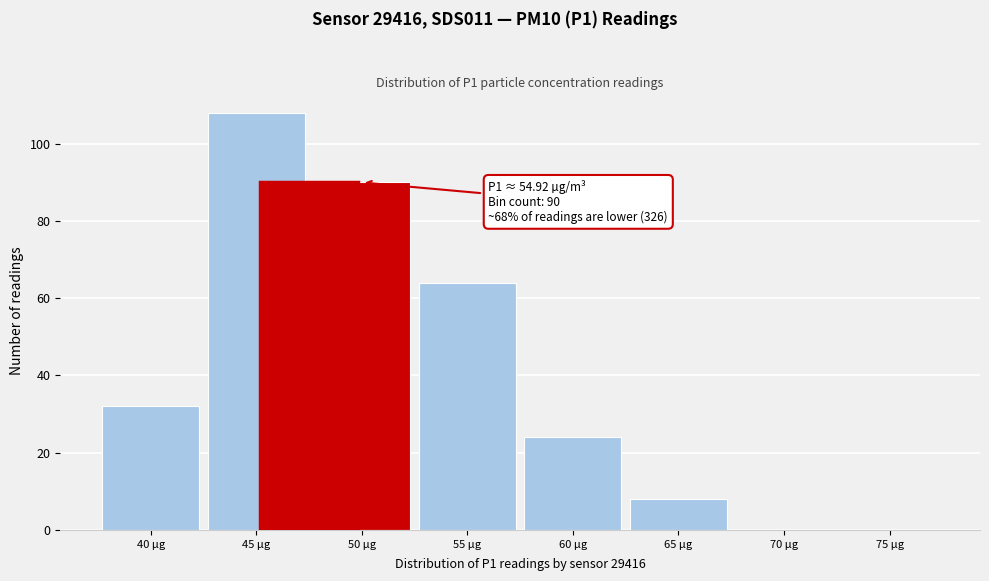

Reading left to right, what are all the values shown in this chart?

40 µg=32	45 µg=108	50 µg=90	55 µg=64	60 µg=24	65 µg=8	70 µg=0	75 µg=0